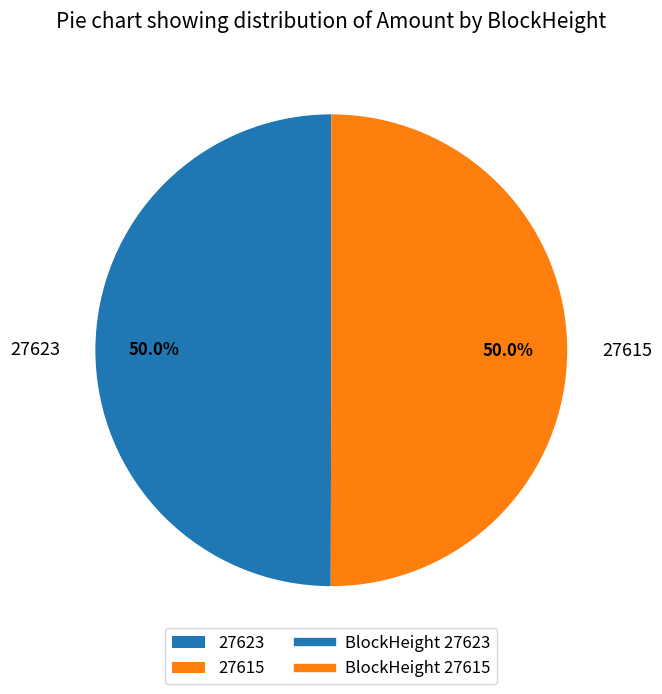

Is it true that 27615 is 91% of the pie?

False